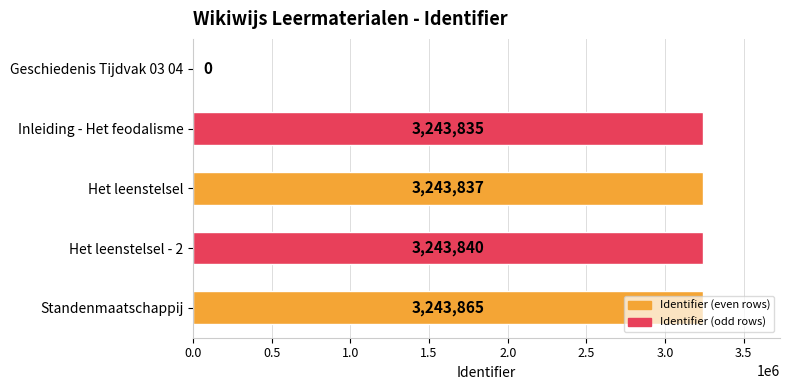

Where is the data nearest to the value 1621932?

Inleiding - Het feodalisme